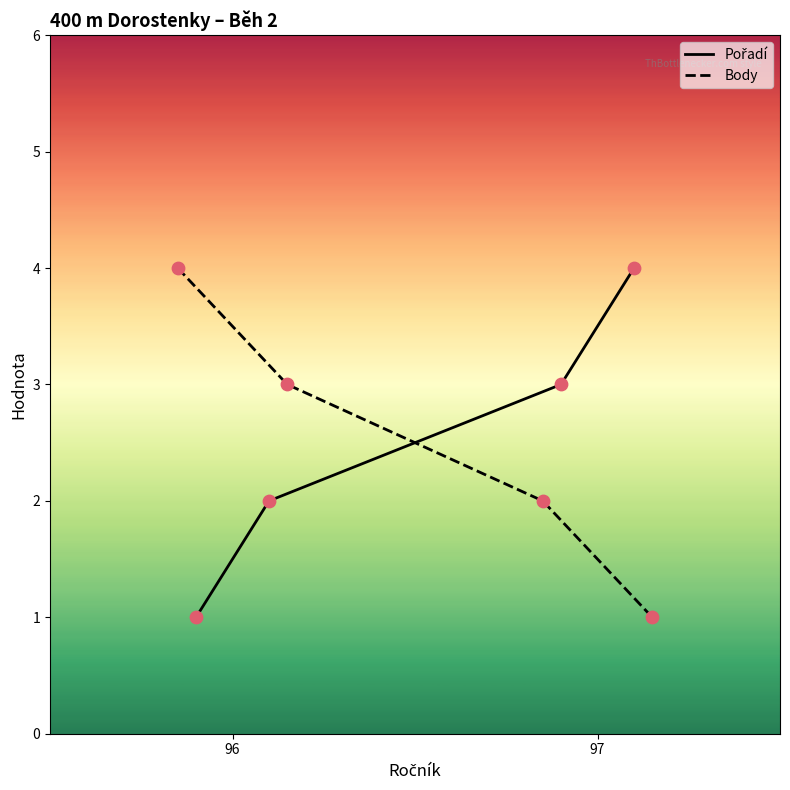

What are all the series names shown in the legend?

Pořadí, Body